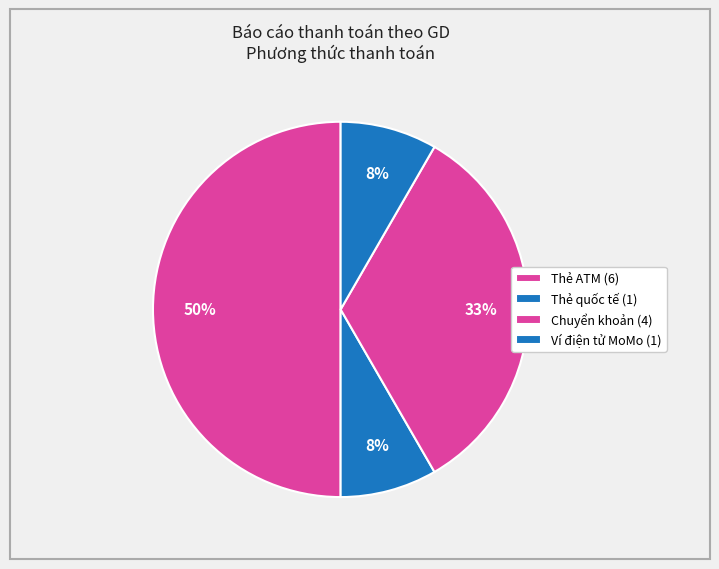

How many slices are in this pie chart?

4